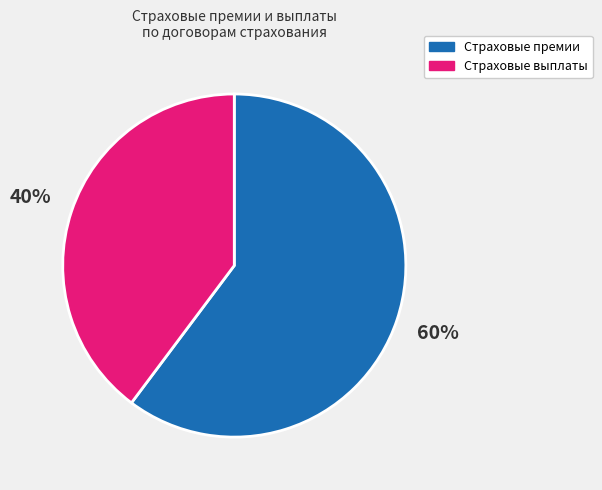

Which has a higher value, Страховые премии or Страховые выплаты?

Страховые премии